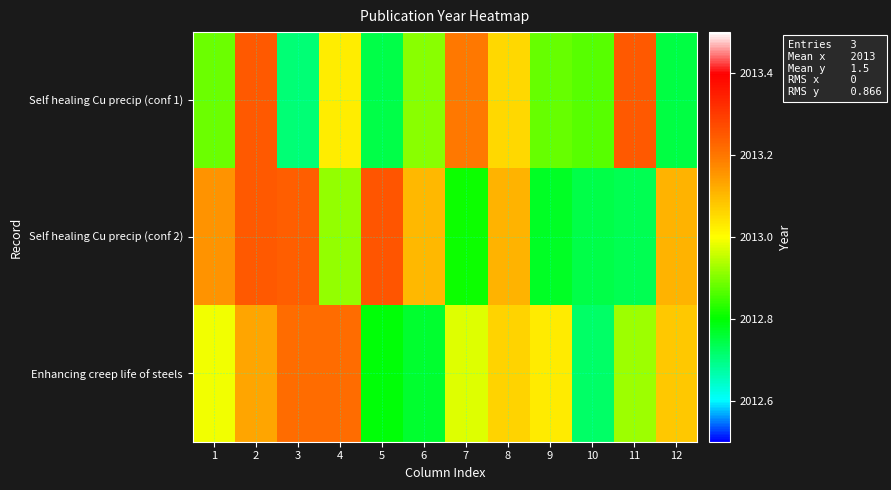

Between 9 and 12, which series saw the biggest shift?

row_1